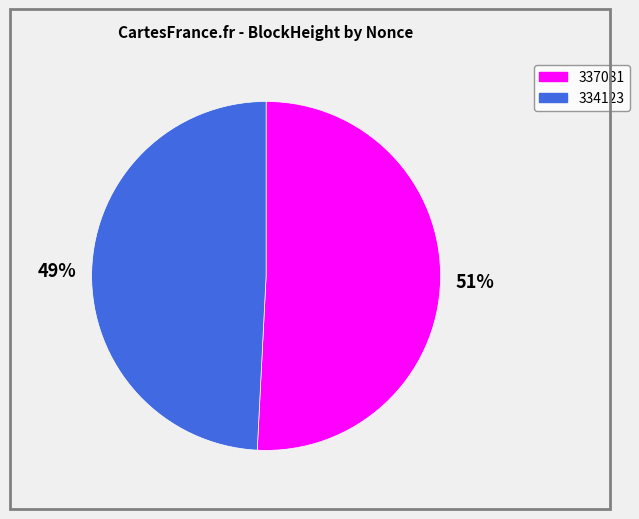

Count the number of slices in the pie.

2